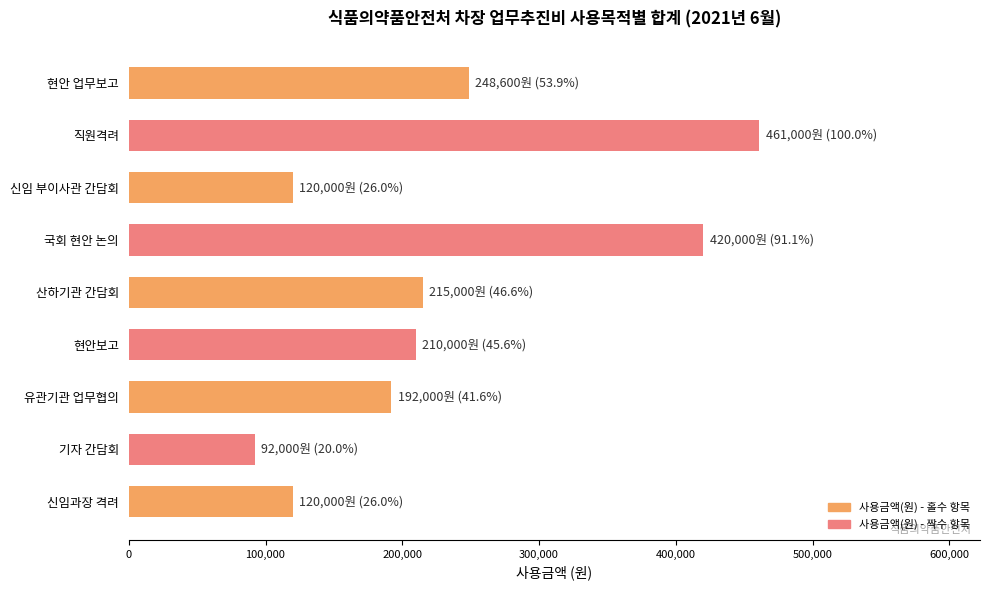

How many data points are less than 210000?

4